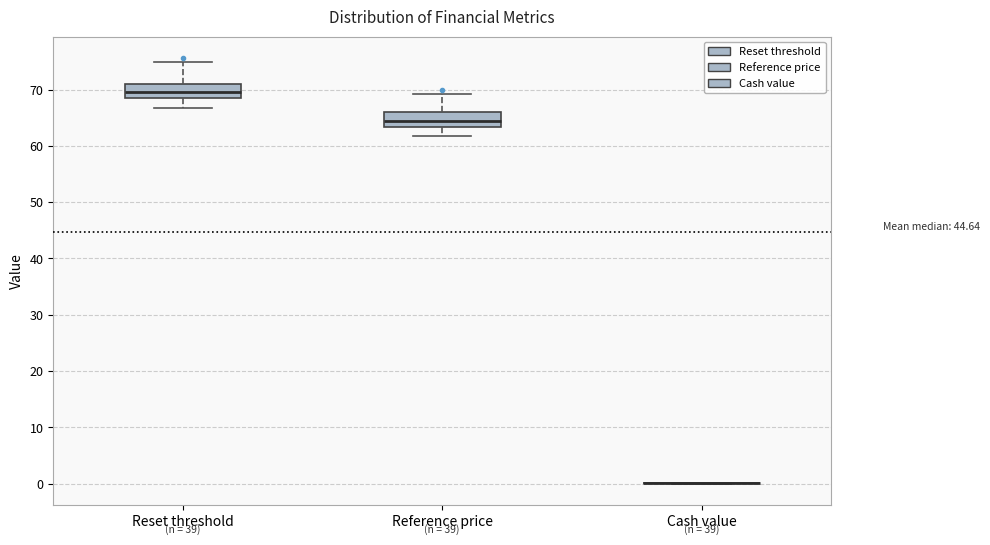

Reading left to right, transcribe this box plot: for each box, give where its median line is, the range the box spans, and where its two whiskers end, as read against the y-axis. The values are not printed on the chart, so give them approximately, as read against the axis.

Reset threshold: median 69, box 68 to 71, whiskers 67 to 75
Reference price: median 64, box 63 to 66, whiskers 62 to 69
Cash value: box collapsed to a line at 0, whiskers 0 to 0